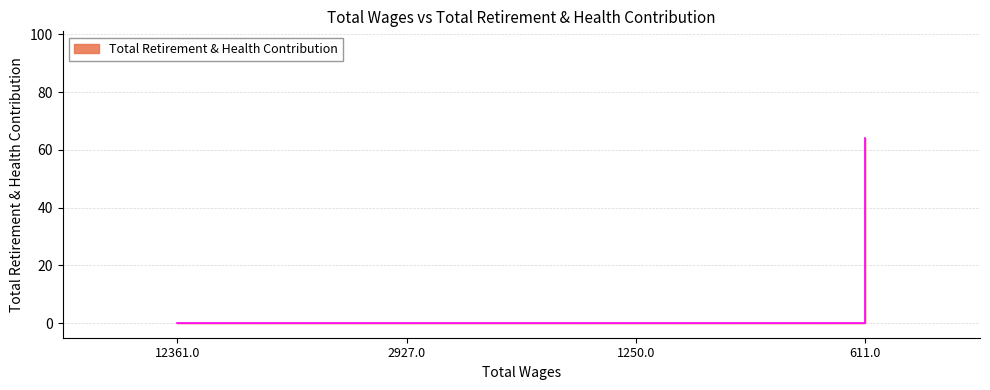

What is the difference between the maximum and minimum values?

64